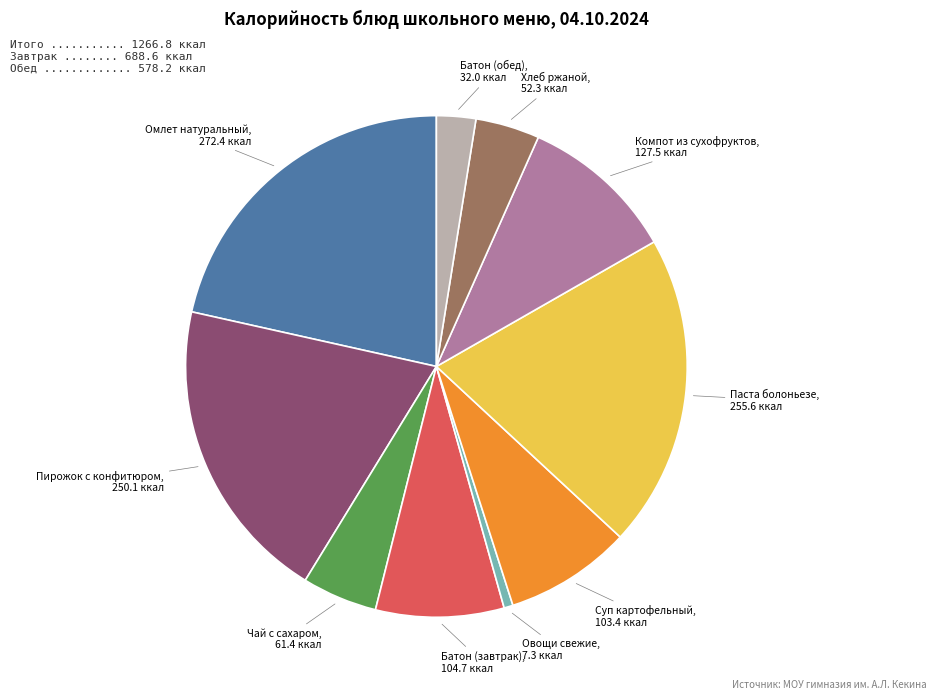

Between Чай с сахаром and Батон (обед), which is larger?

Чай с сахаром